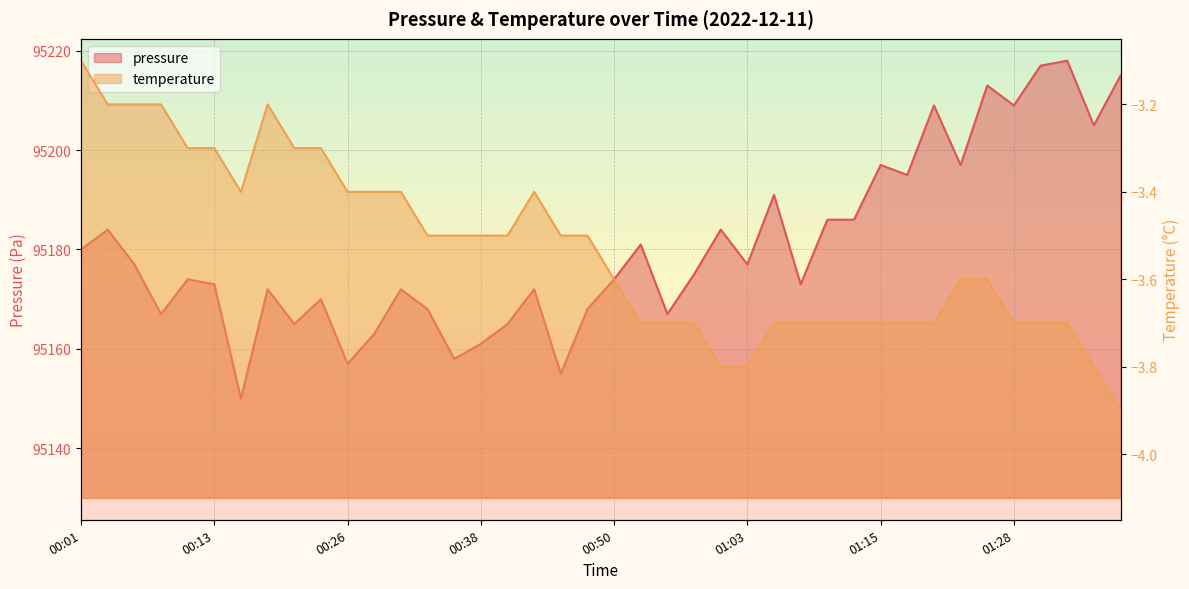

What is the sum of the values at 01:05 and 00:13?

190364